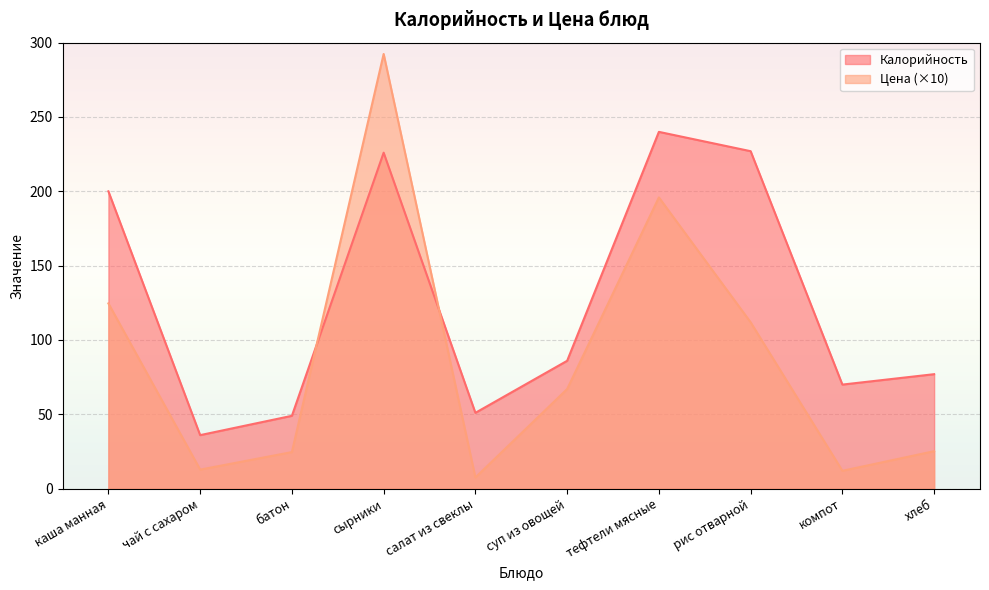

Reading right to left, transcribe all the data shown in this chart.

Калорийность: 77.0	70.0	227.0	240.0	86.0	51.0	226.0	49.0	36.0	200.0
Цена: 25.2	12.0	111.9	195.9	67.0	7.5	292.4	24.6	12.8	124.6